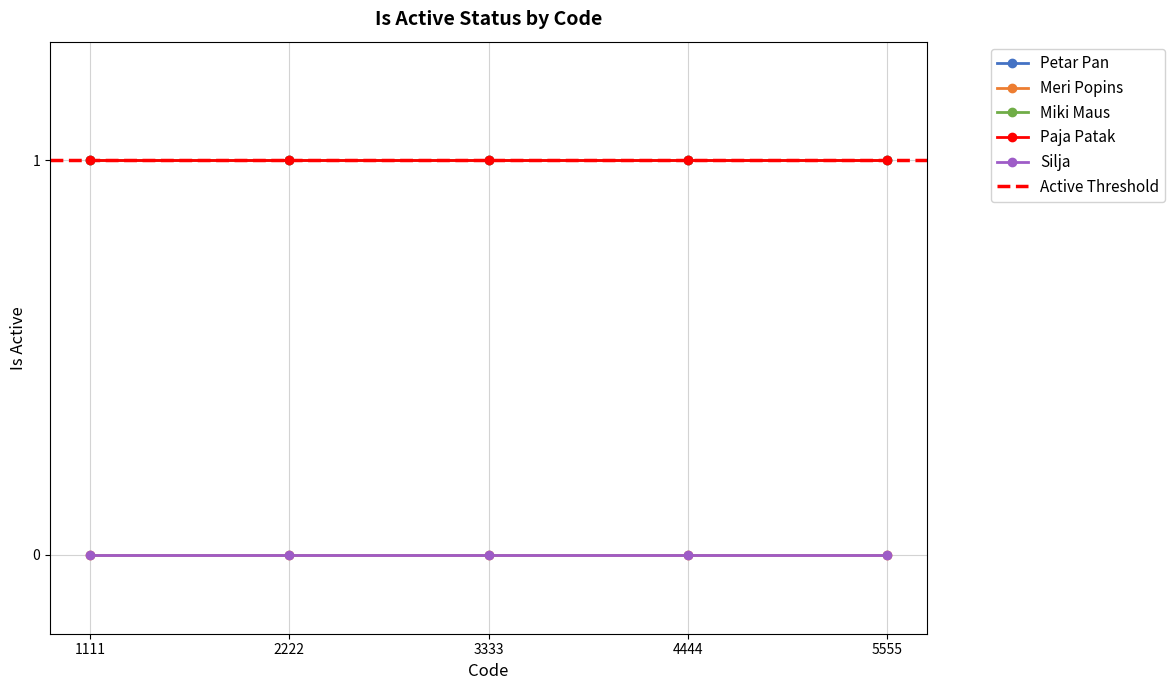

True or false: Miki Maus has more than 1 interior local peaks.

False